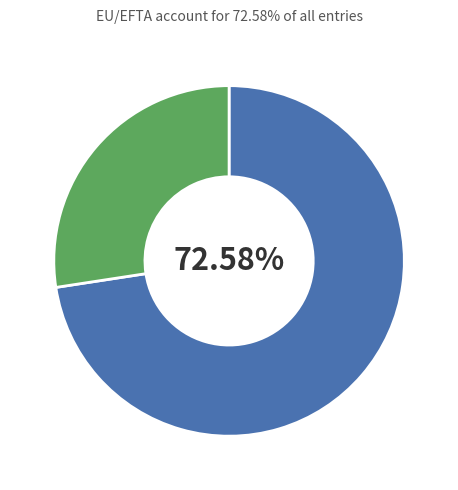

Does any single category account for the majority?

Yes